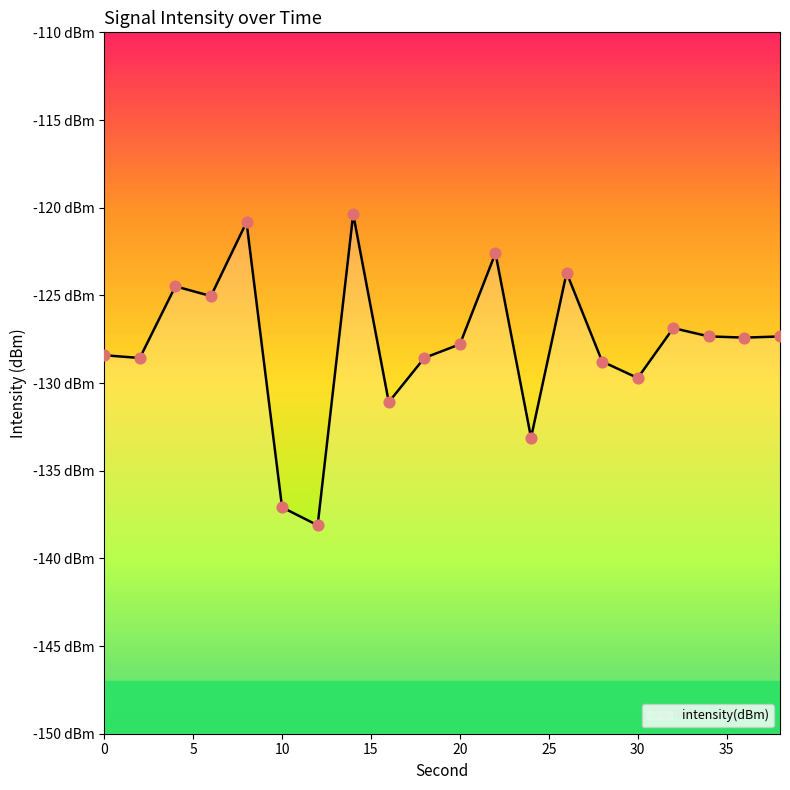

What is the change in value from 18 to 24?

-4.6